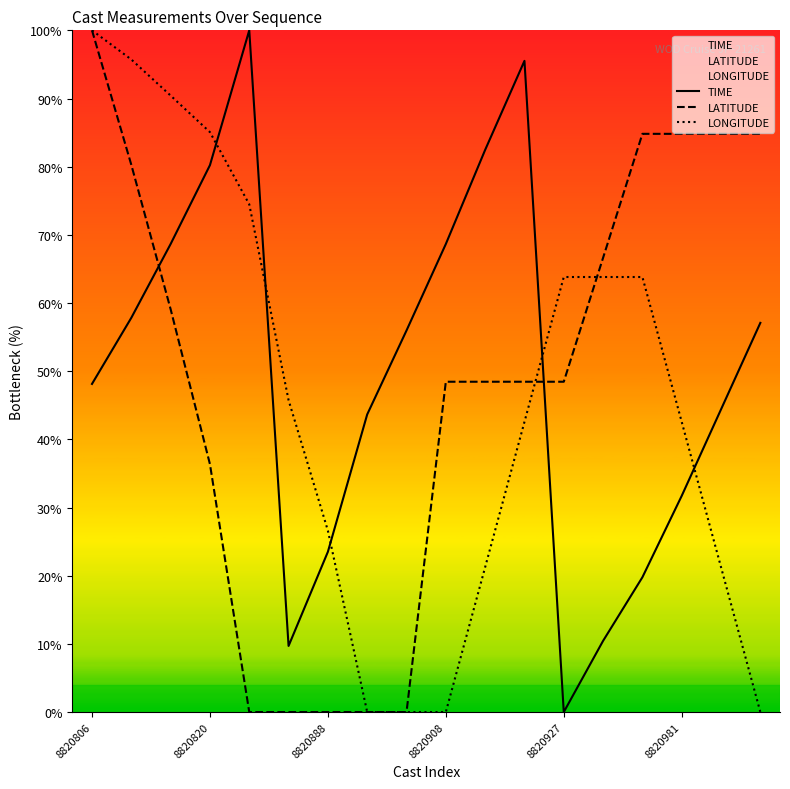

What is the difference between the maximum and minimum values in the LATITUDE series?

100.0